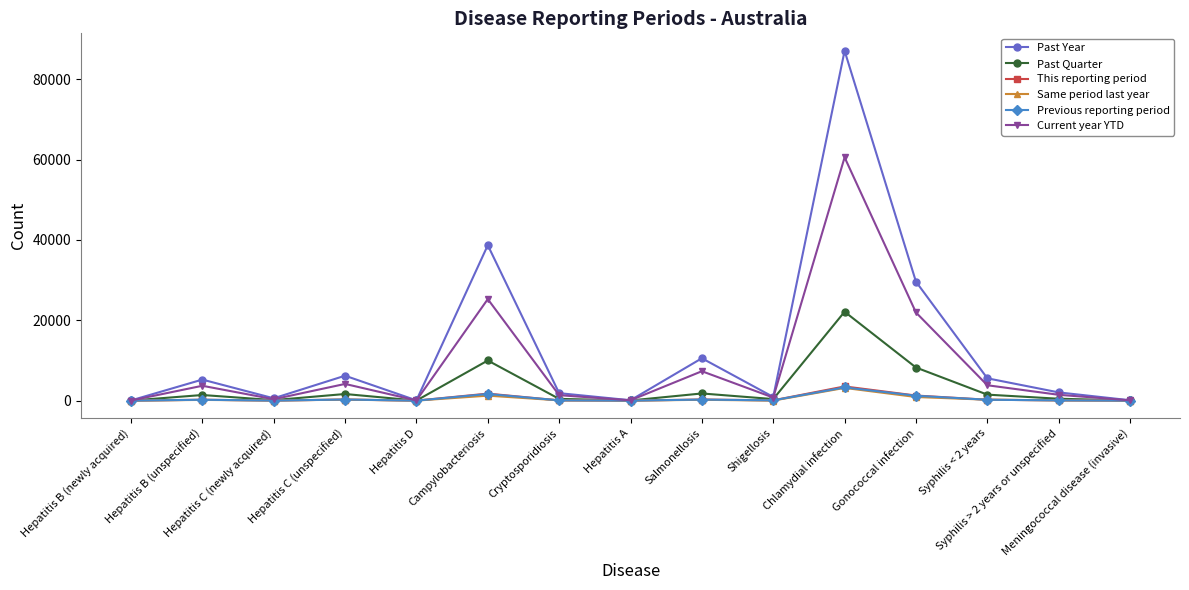

How many categories are shown in the chart?

15